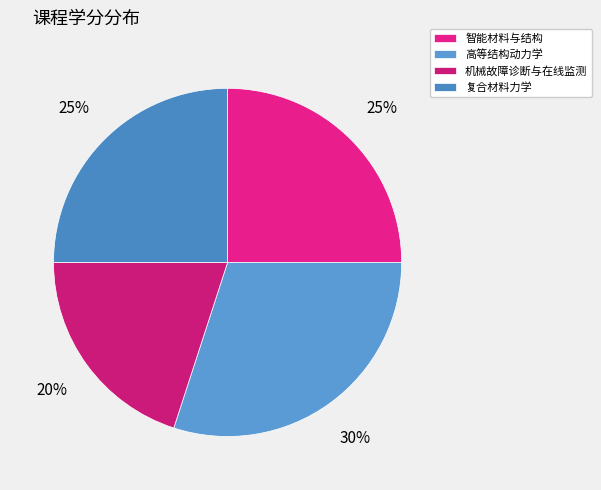

How many segments does this pie chart have?

4